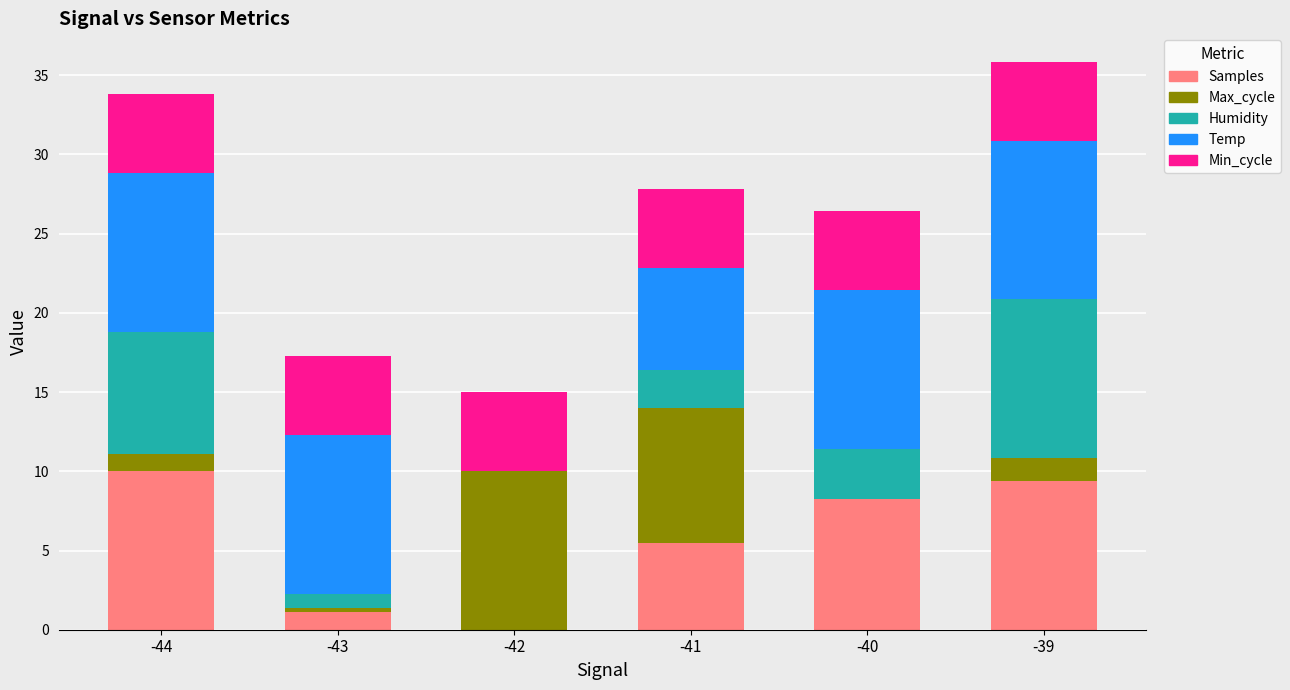

What is the sum of the Samples values at -42 and -39?

9.4